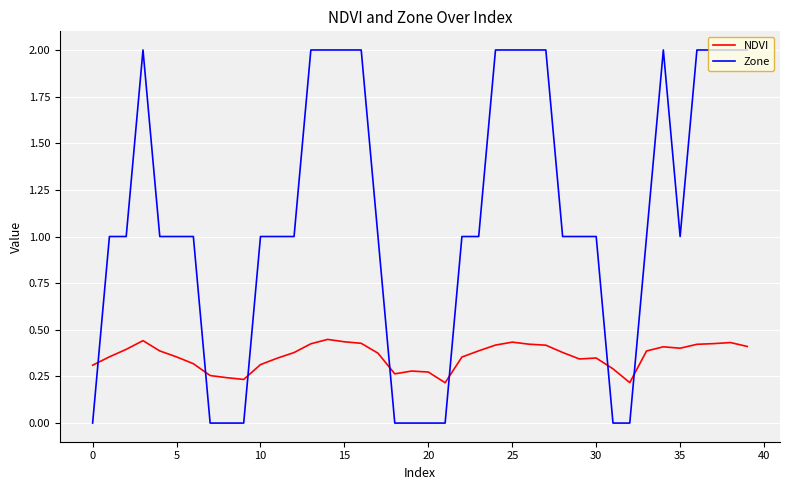

What is the maximum value shown in the chart?

2.0